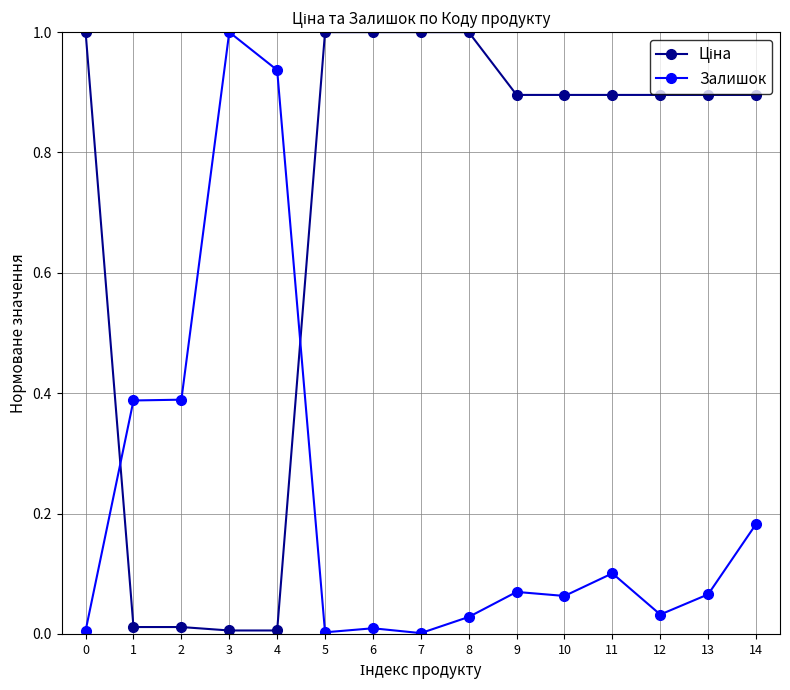

What is the maximum value for Залишок?

1.0